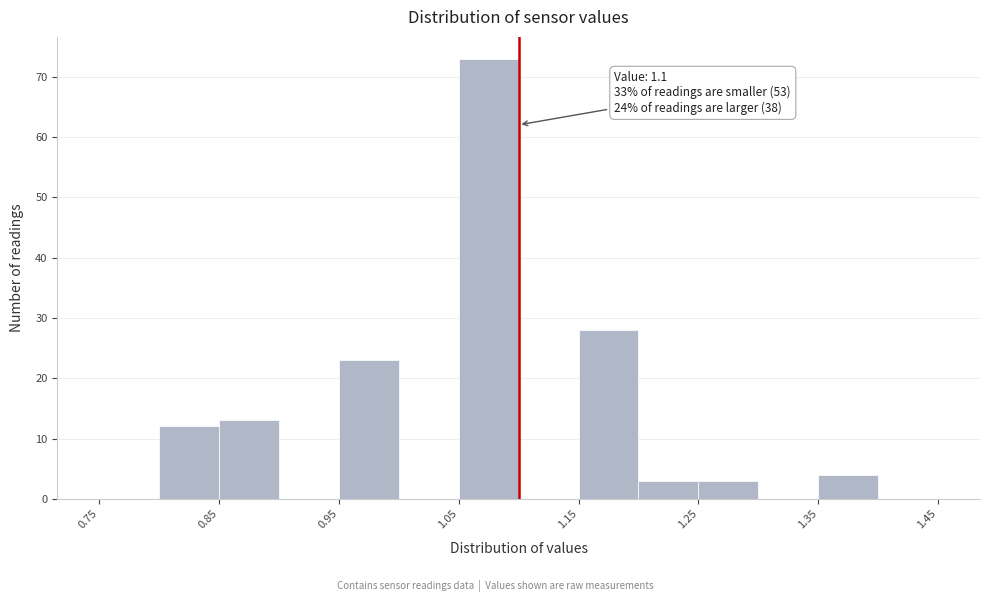

Which range on the x-axis has the tallest bar?

1.05 to 1.10